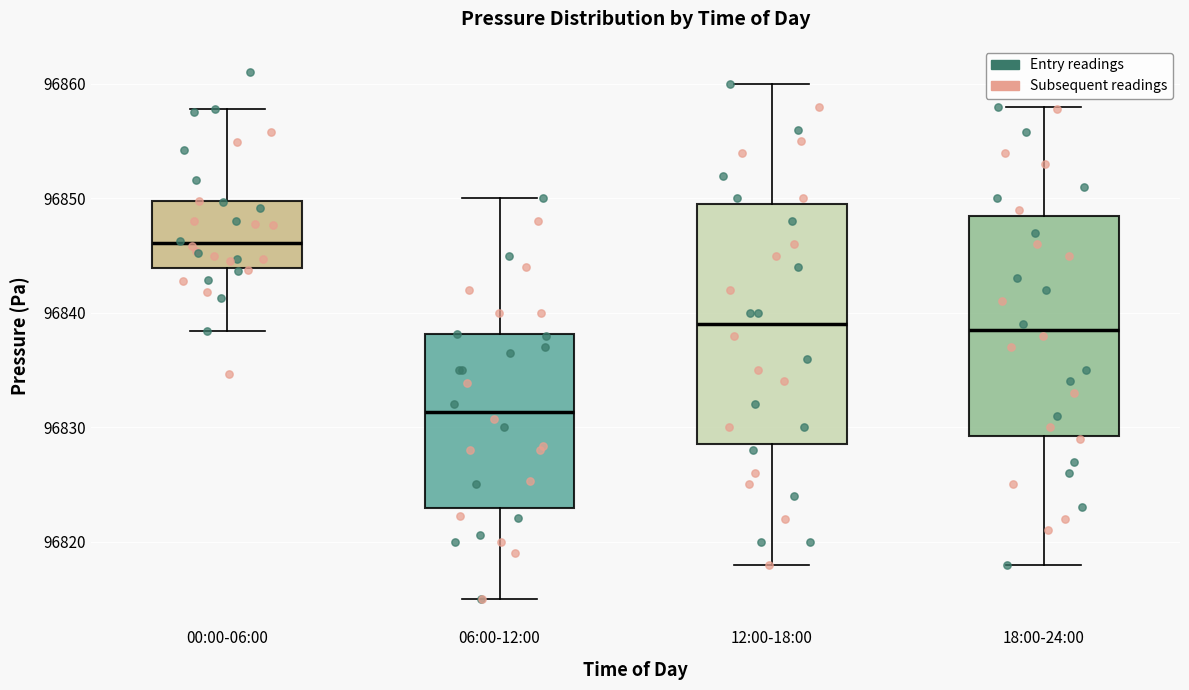

Where does the median line of the box for 00:00-06:00 sit on the y-axis? The values are not printed on the chart, so give them approximately, as read against the axis.

96846